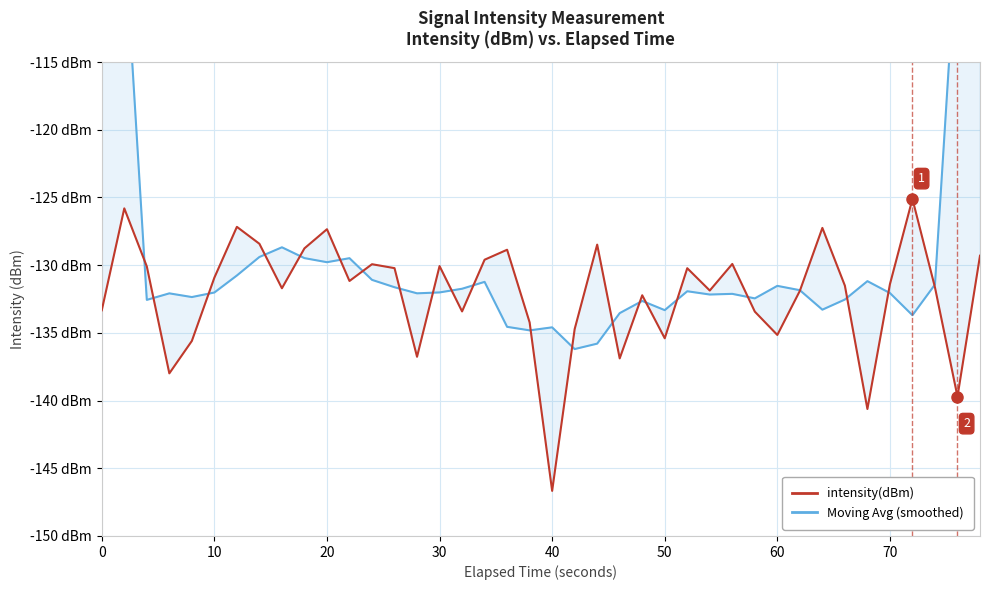

What is the difference between the maximum and second lowest values in the Moving Avg (smoothed) series?

57.9